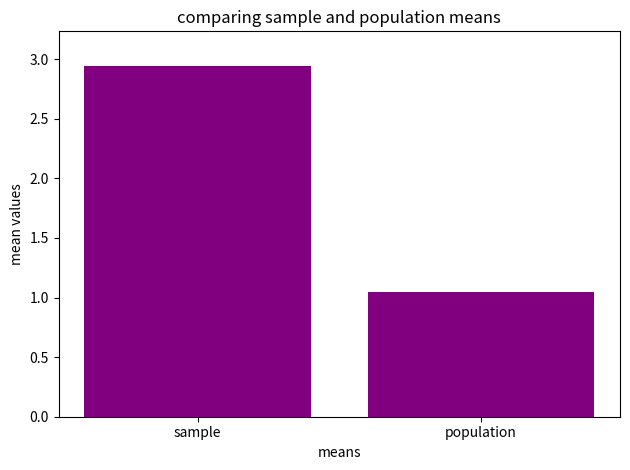

What is the label of the 1st bar from the right?

population